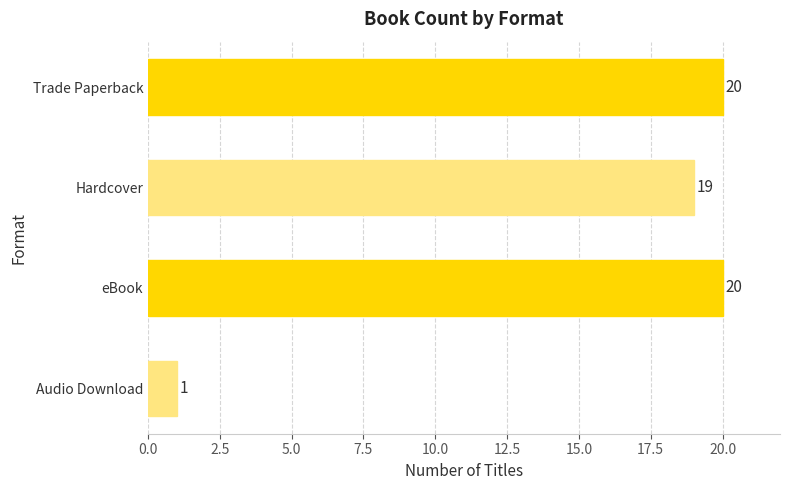

Reading top to bottom, transcribe all the data shown in this chart.

20	19	20	1